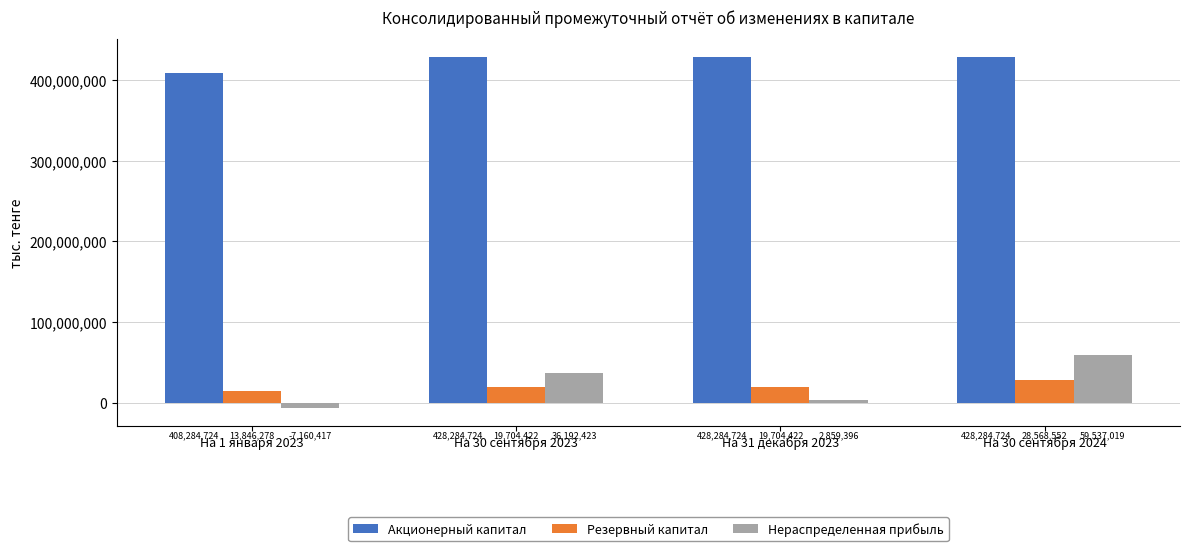

Reading left to right, list all the values displayed in this chart.

Акционерный капитал: 408284724	428284724	428284724	428284724
Резервный капитал: 13846278	19704422	19704422	28568552
Нераспределенная прибыль: -7160417	36192423	2859396	59537019